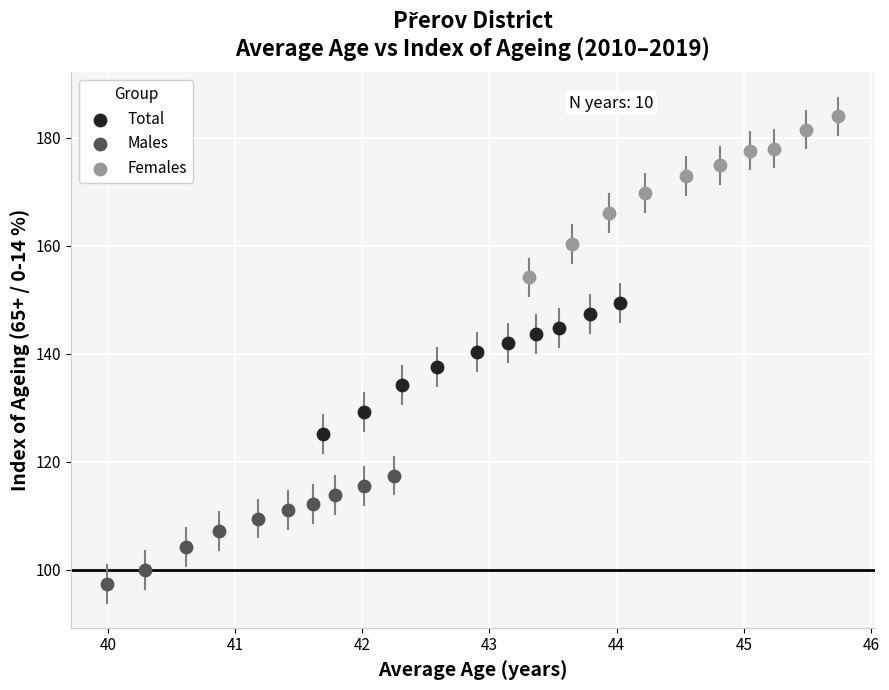

Which series has the largest Y range (max minus min)?

Females